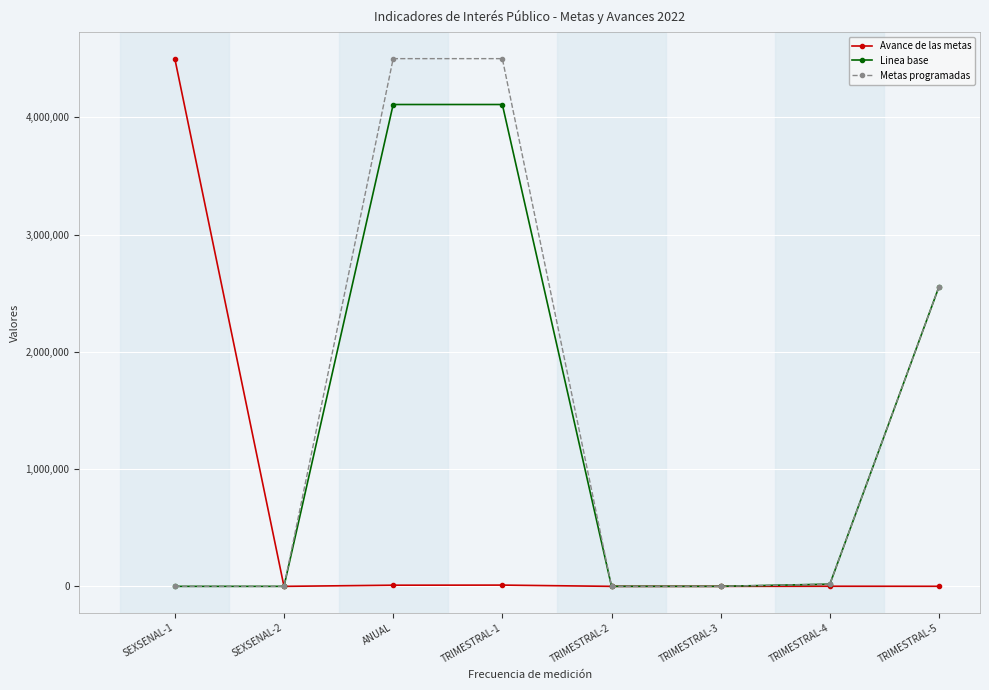

What is the highest value of the Metas programadas series?

4500000.0